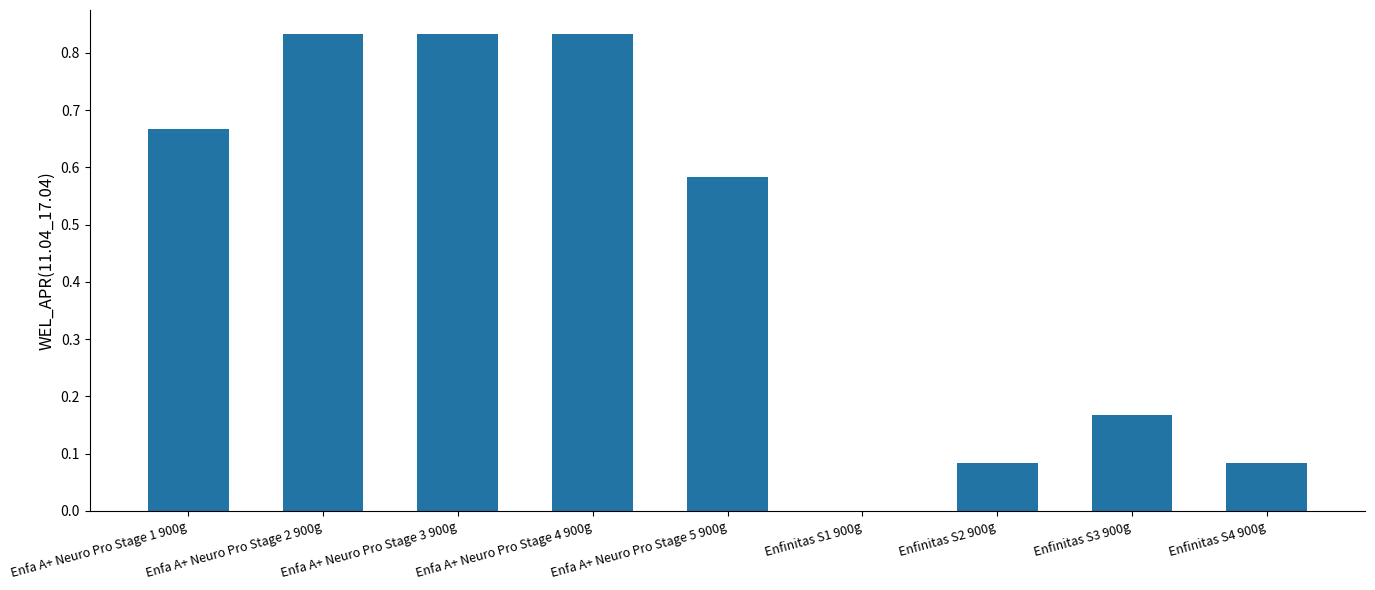

The value at Enfinitas S1 900g is 0.0. True or false?

True